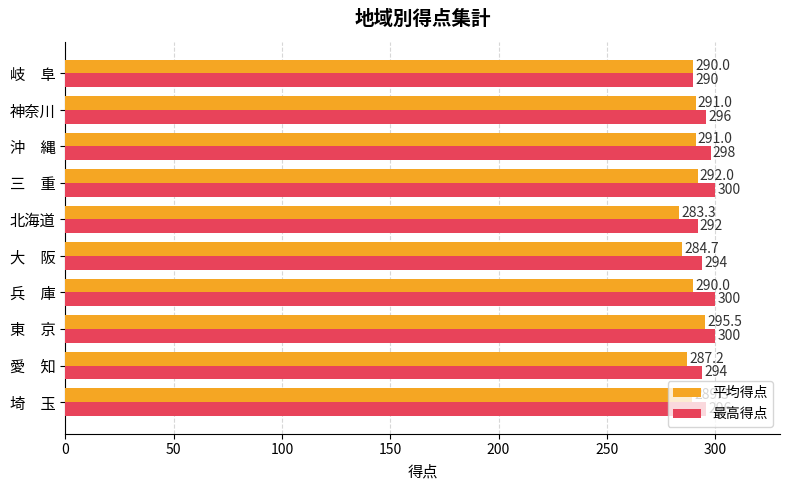

What value does the 最高得点 series have at 三　重?

300.0